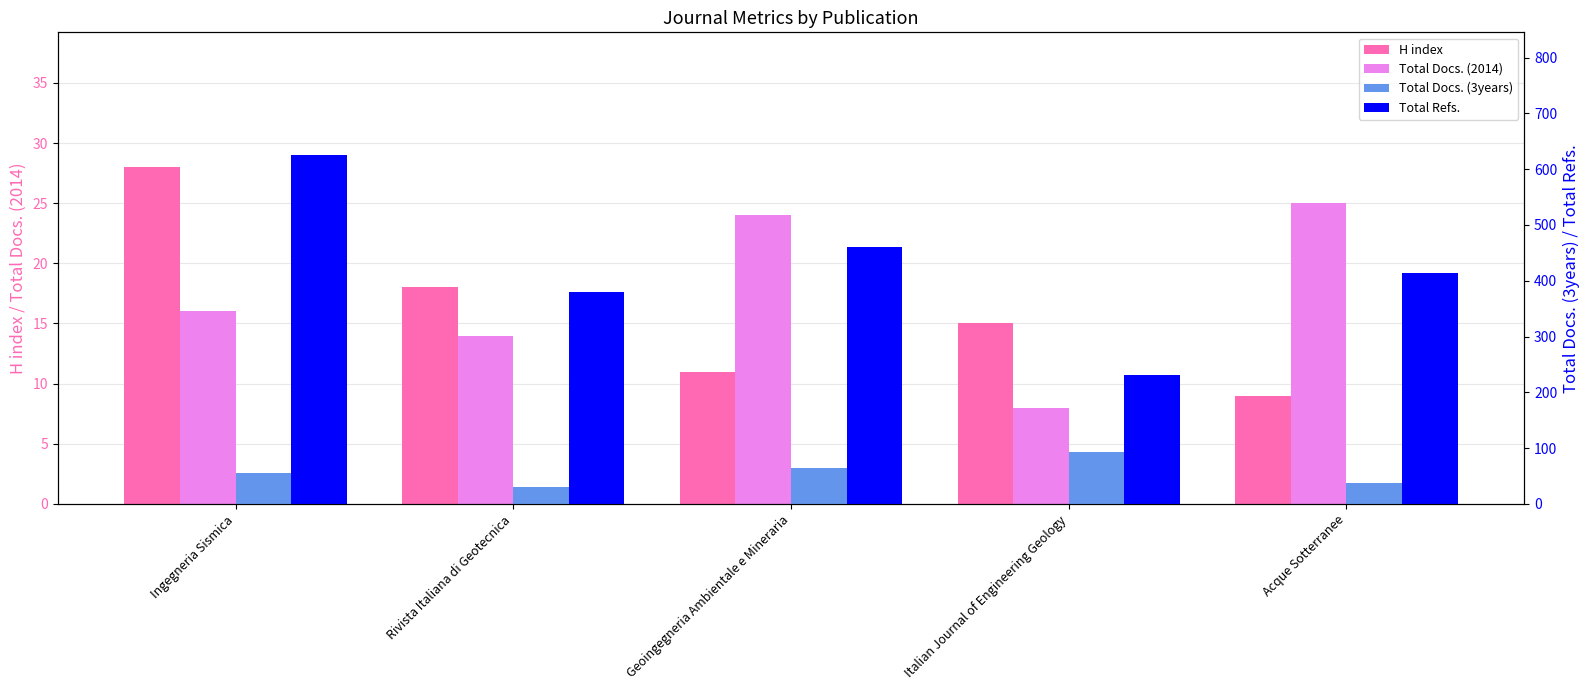

Is it true that Total Docs. (2014) equals 12 at Italian Journal of Engineering Geology?

False